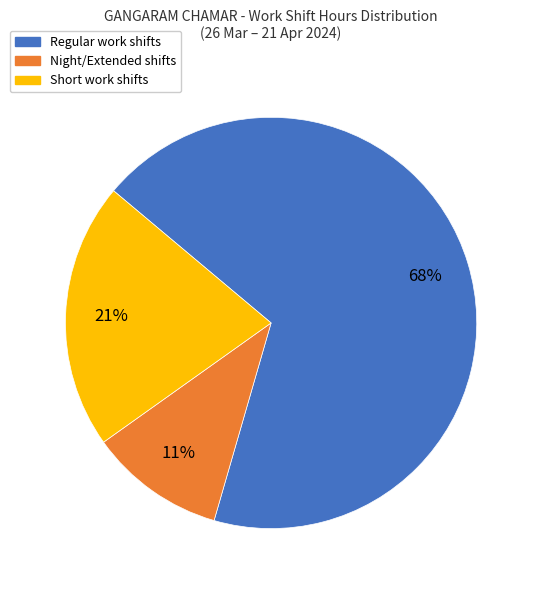

Is there any slice that represents more than half of the pie?

Yes